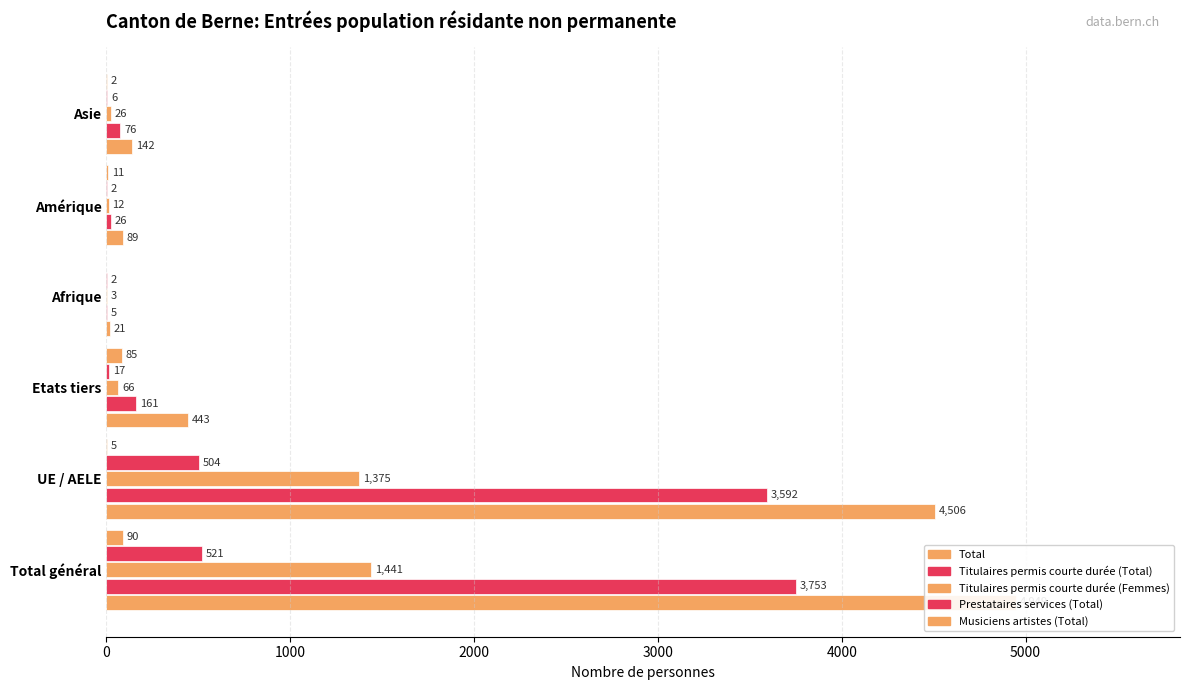

Does the chart contain stacked bars?

No